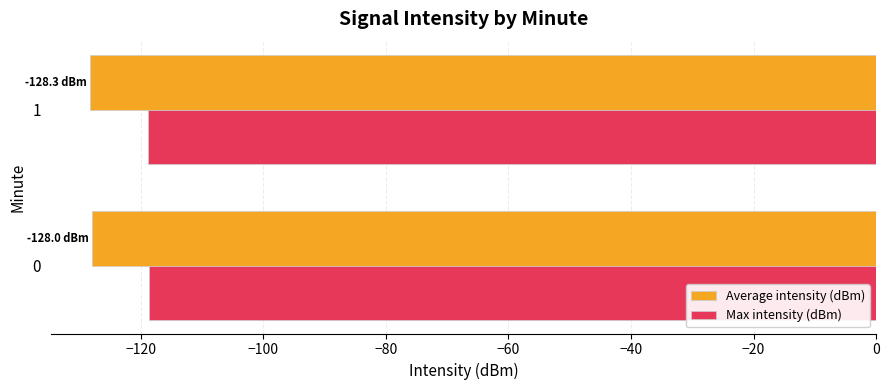

What is the difference between the highest and lowest values at 1?

9.5